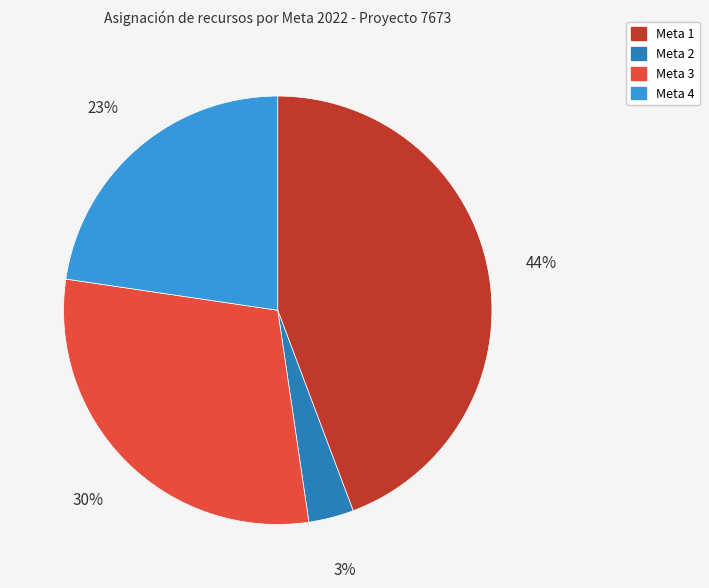

True or false: Meta 3 accounts for 38% of the total.

False